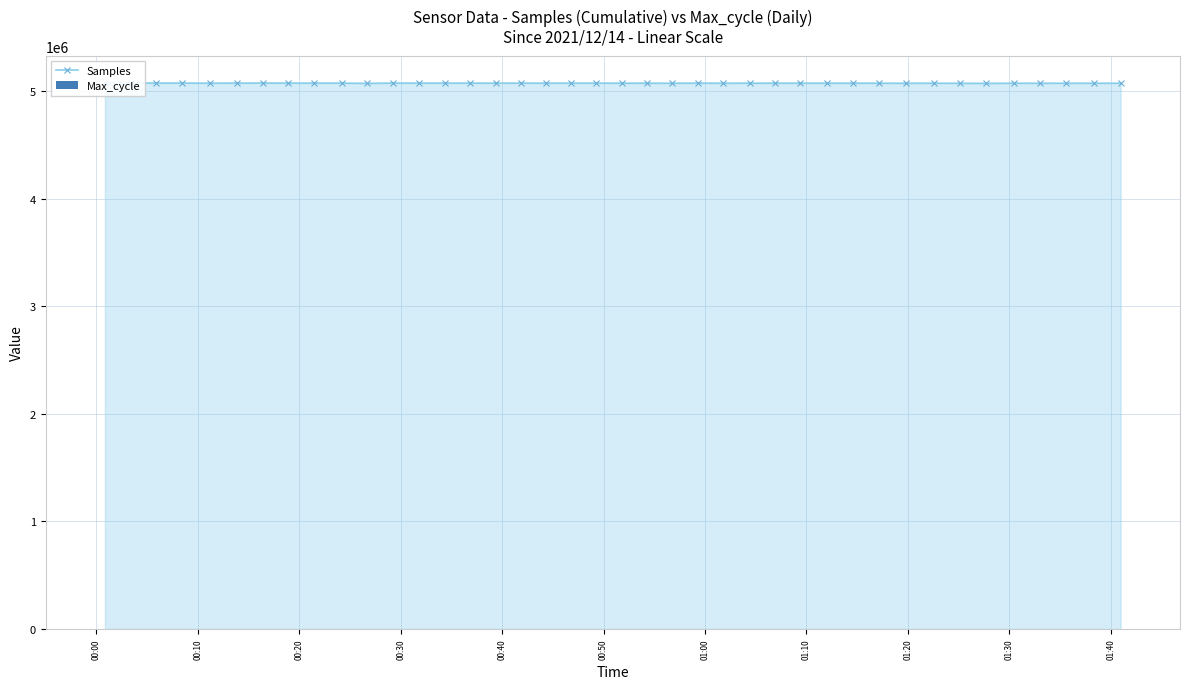

Does the chart contain any negative values?

No